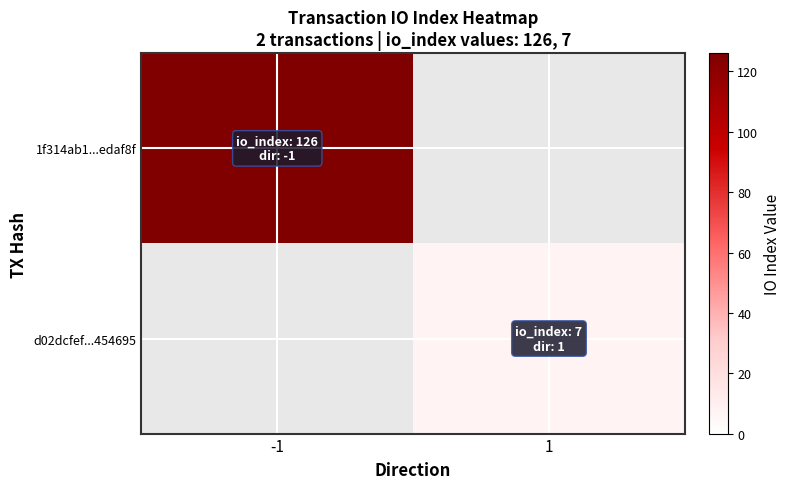

What is the maximum value shown in the chart?

126